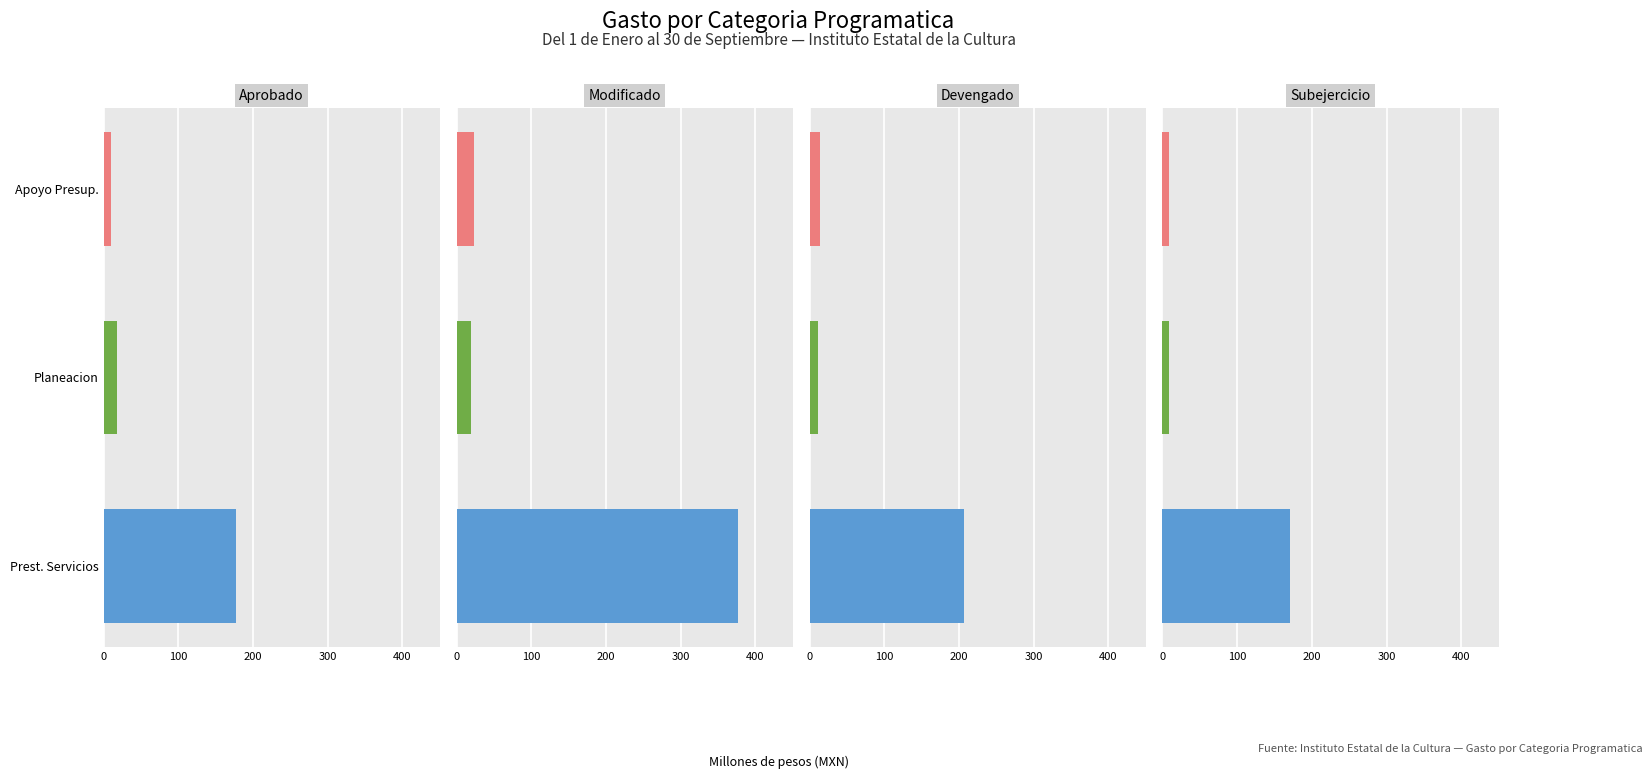

True or false: Modificado has a value of 258.2 at Prest. Servicios.

False